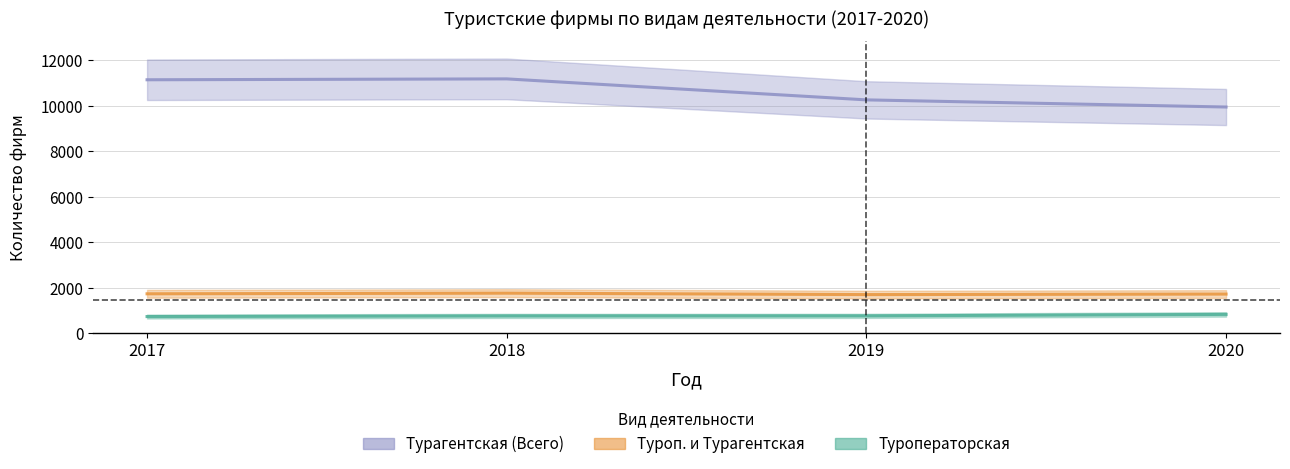

What is the smallest value displayed?

723